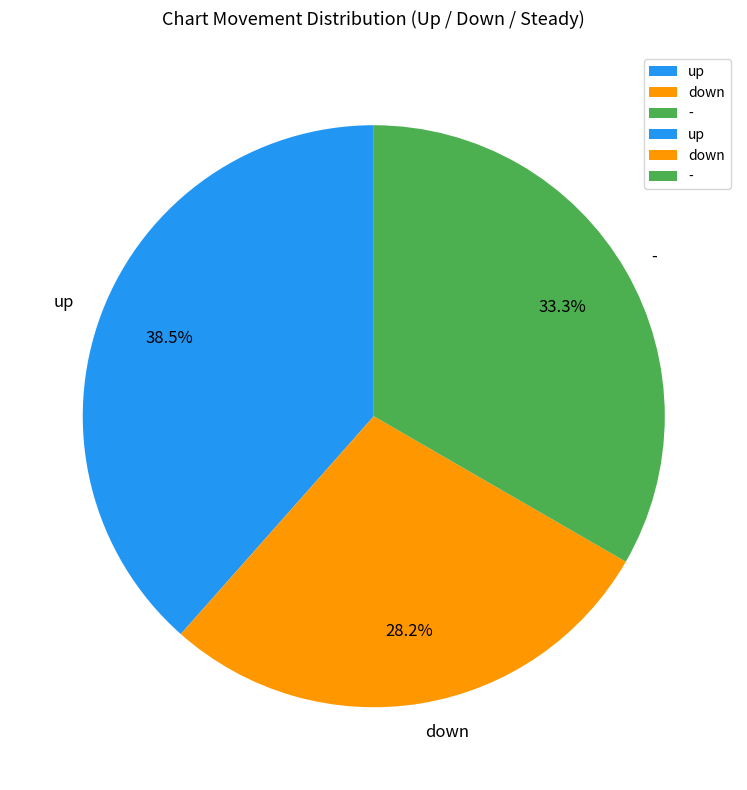

What is the largest slice in the pie chart?

up